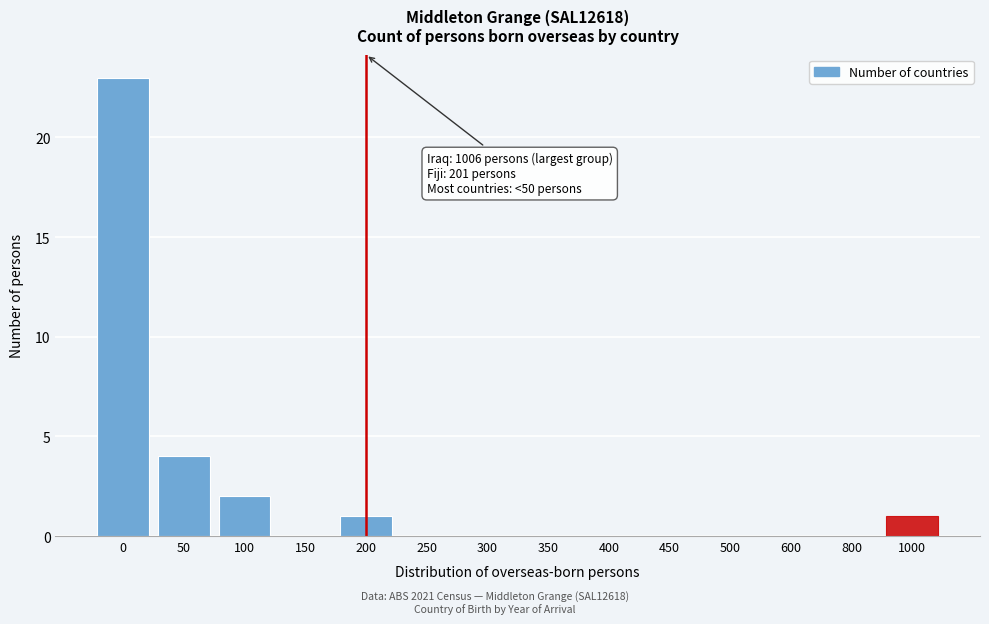

Reading right to left, list all the values displayed in this chart.

1000=1	800=0	600=0	500=0	450=0	400=0	350=0	300=0	250=0	200=1	150=0	100=2	50=4	0=23